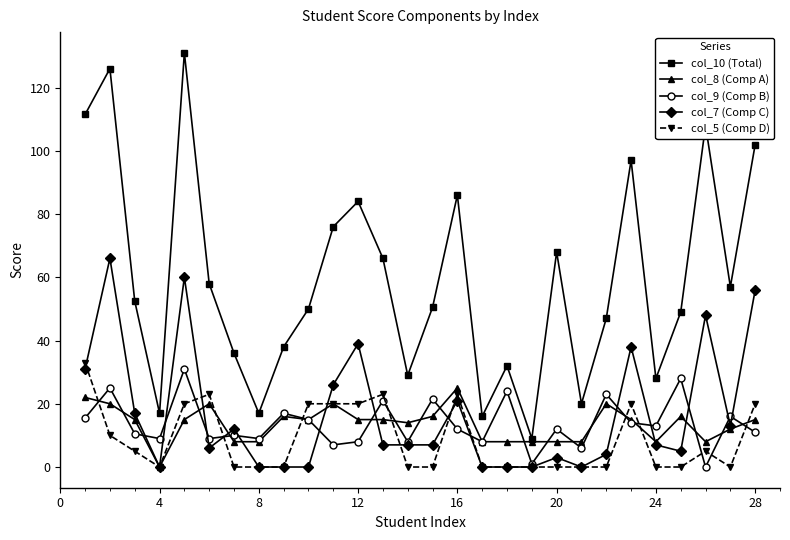

What is the average value of the col_9 (Comp B) series?

13.7